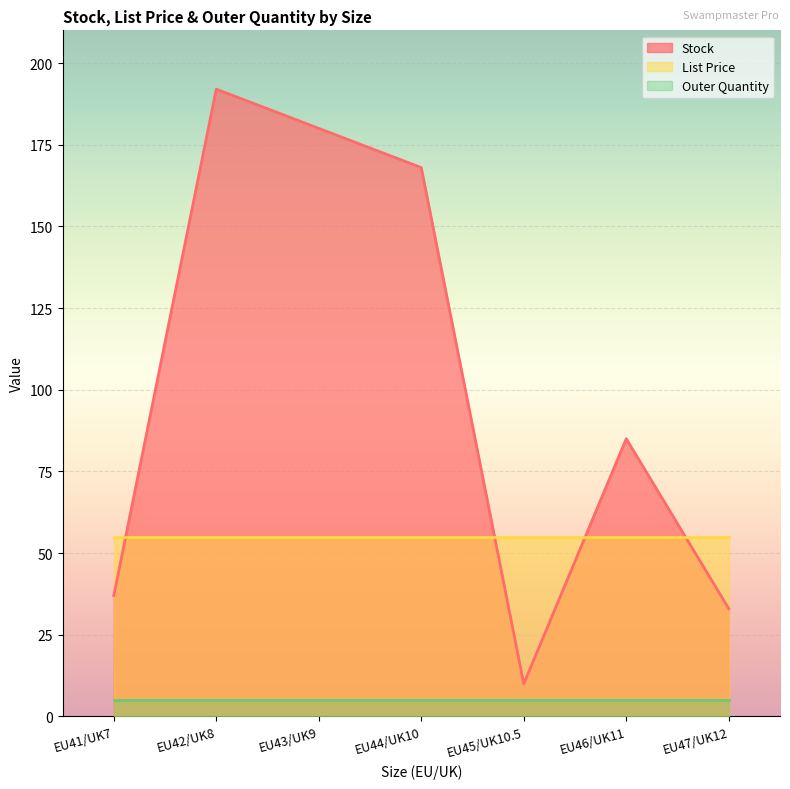

Reading left to right, transcribe all the data shown in this chart.

Stock: EU41/UK7=37.0	EU42/UK8=192.0	EU43/UK9=180.0	EU44/UK10=168.0	EU45/UK10.5=10.0	EU46/UK11=85.0	EU47/UK12=33.0
List Price: EU41/UK7=55.0	EU42/UK8=55.0	EU43/UK9=55.0	EU44/UK10=55.0	EU45/UK10.5=55.0	EU46/UK11=55.0	EU47/UK12=55.0
Outer Quantity: EU41/UK7=5.0	EU42/UK8=5.0	EU43/UK9=5.0	EU44/UK10=5.0	EU45/UK10.5=5.0	EU46/UK11=5.0	EU47/UK12=5.0